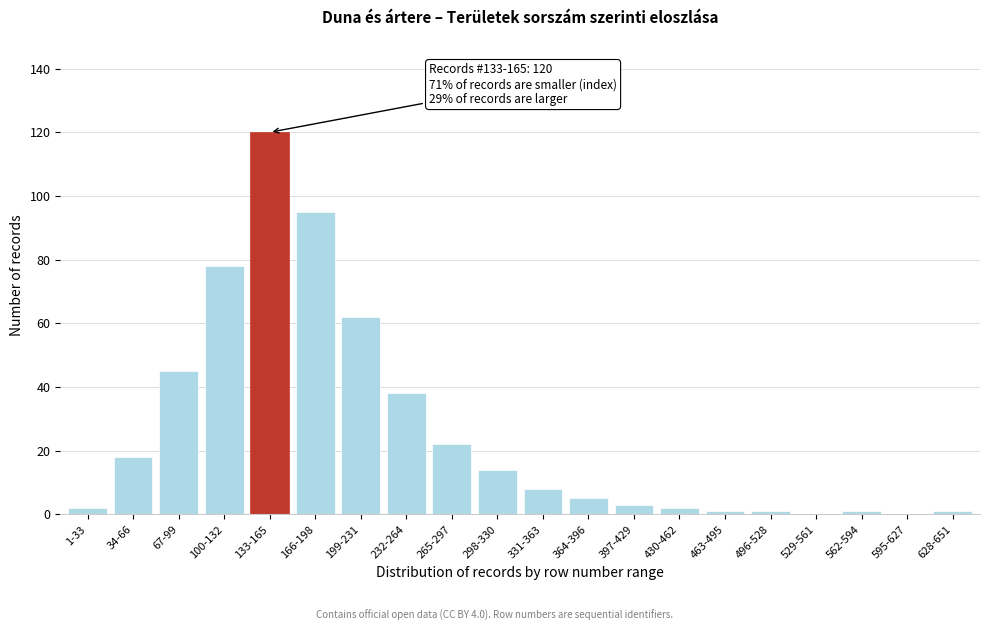

Reading left to right, what are all the values shown in this chart?

1-33=2	34-66=18	67-99=45	100-132=78	133-165=120	166-198=95	199-231=62	232-264=38	265-297=22	298-330=14	331-363=8	364-396=5	397-429=3	430-462=2	463-495=1	496-528=1	529-561=0	562-594=1	595-627=0	628-651=1